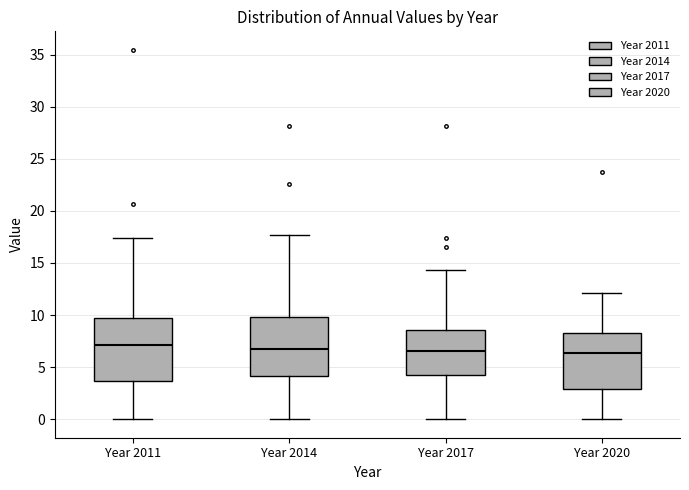

Where does the upper whisker of the box for Year 2011 end on the y-axis? The values are not printed on the chart, so give them approximately, as read against the axis.

17.5